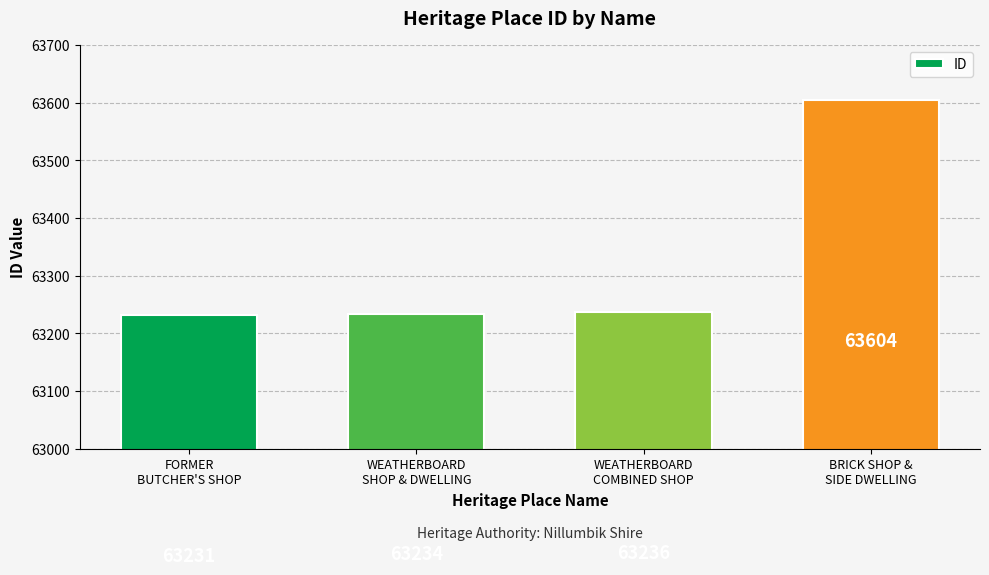

Reading left to right, extract all data points from this chart.

63231	63234	63236	63604